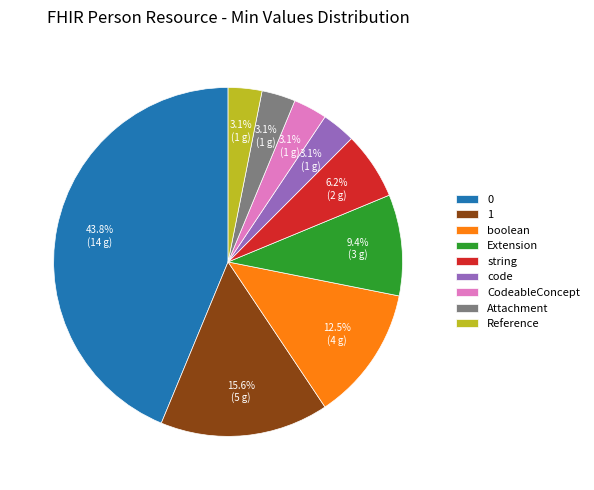

What percentage do CodeableConcept and Extension together represent?

12.5%